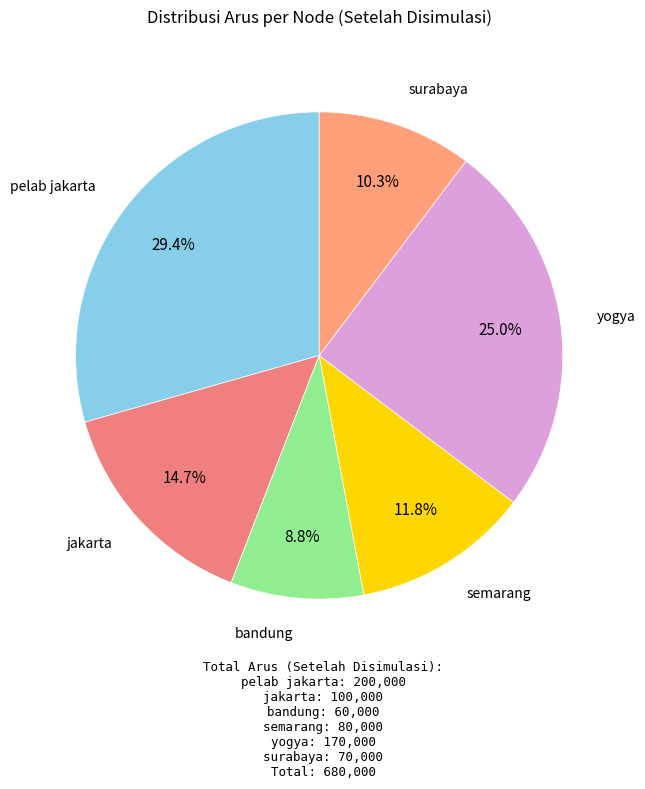

How many slices are in this pie chart?

6